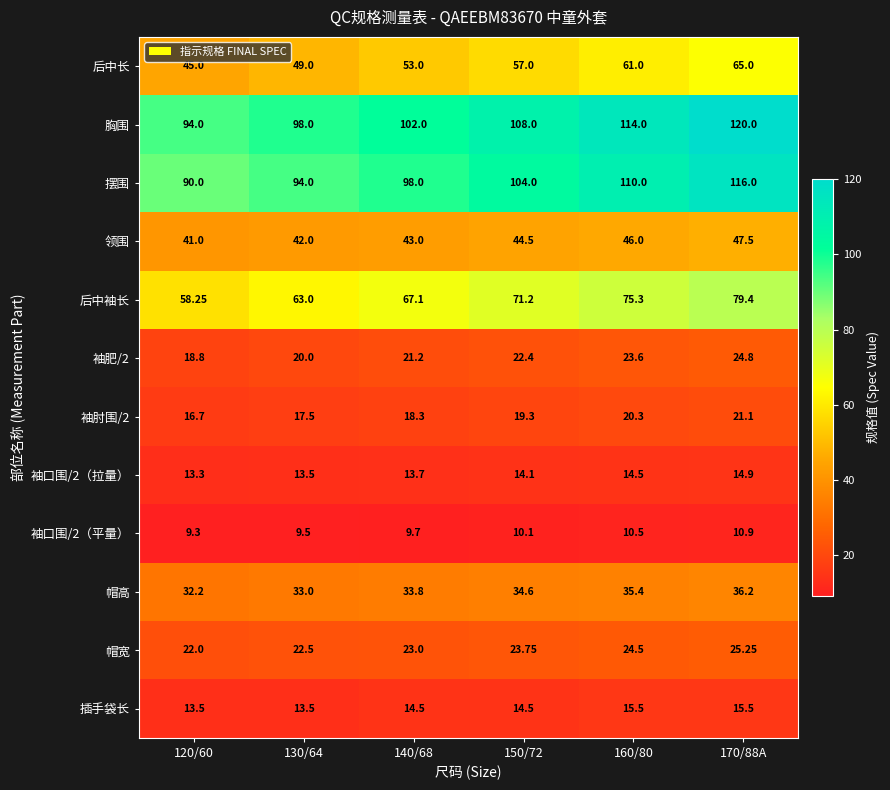

Which series changed the most between 120/60 and 130/64?

后中袖长